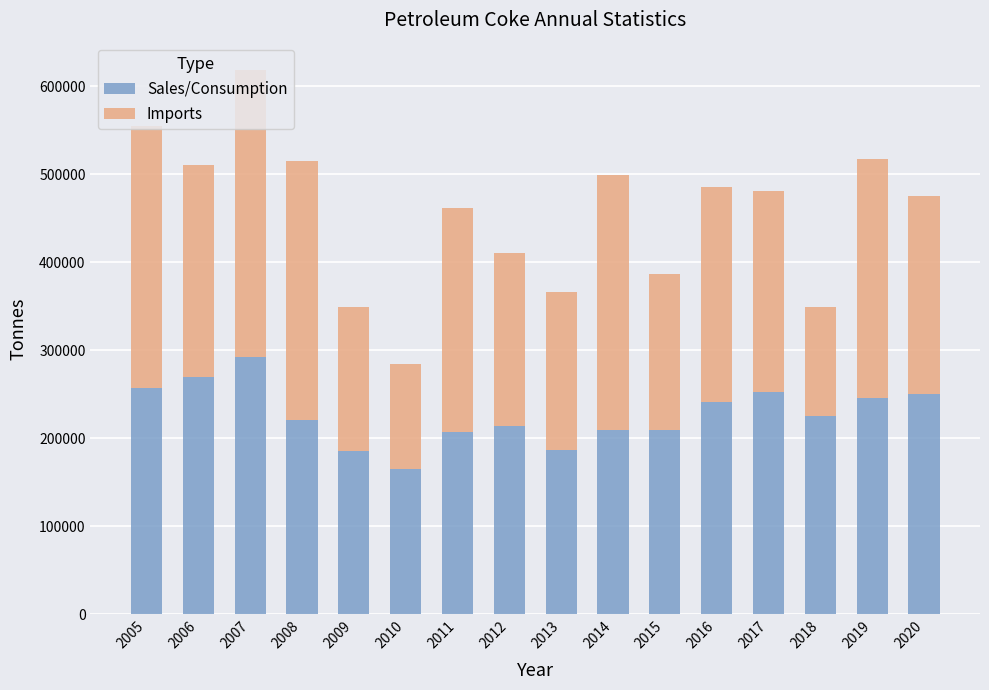

What is the value of the Sales/Consumption bar at the 6th from the left?

164881